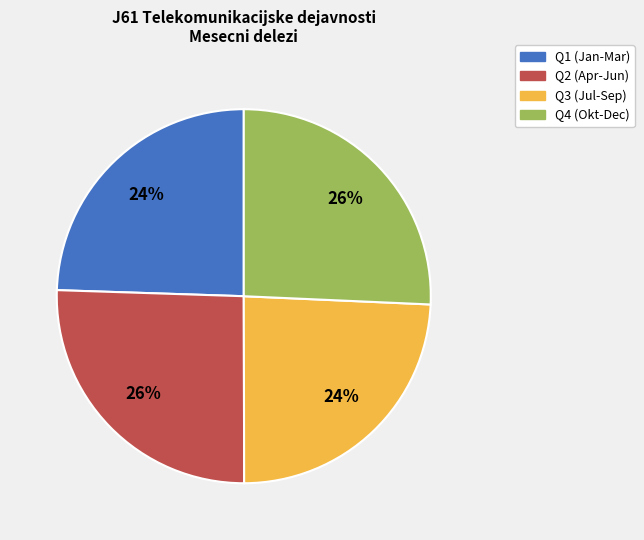

Does any single category account for the majority?

No